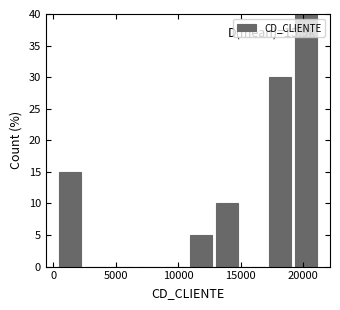

Over which range of the x-axis is the bar tallest?

19000 to 21500